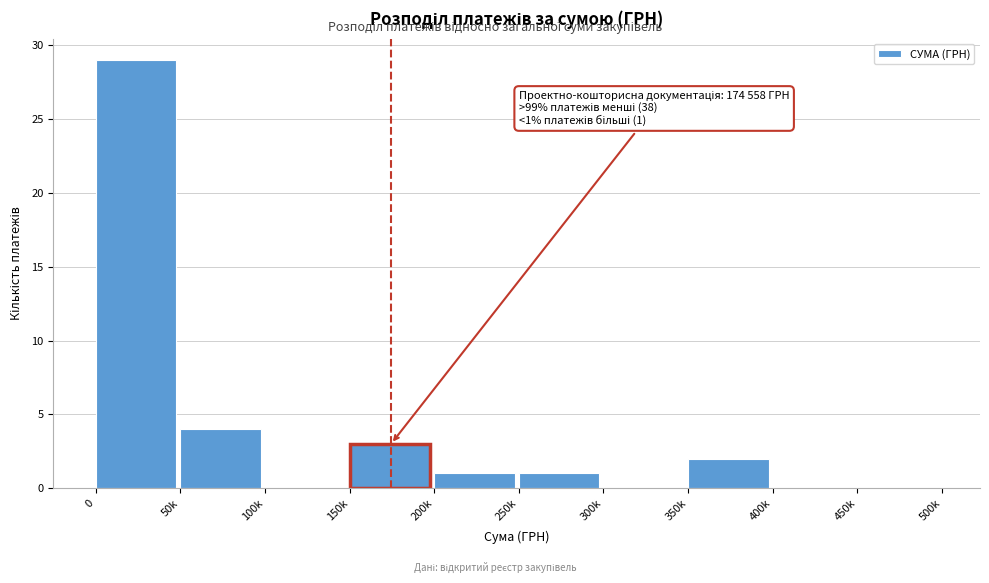

Reading left to right, what are all the values shown in this chart?

0=29	50k=4	100k=0	150k=3	200k=1	250k=1	300k=0	350k=2	400k=0	450k=0